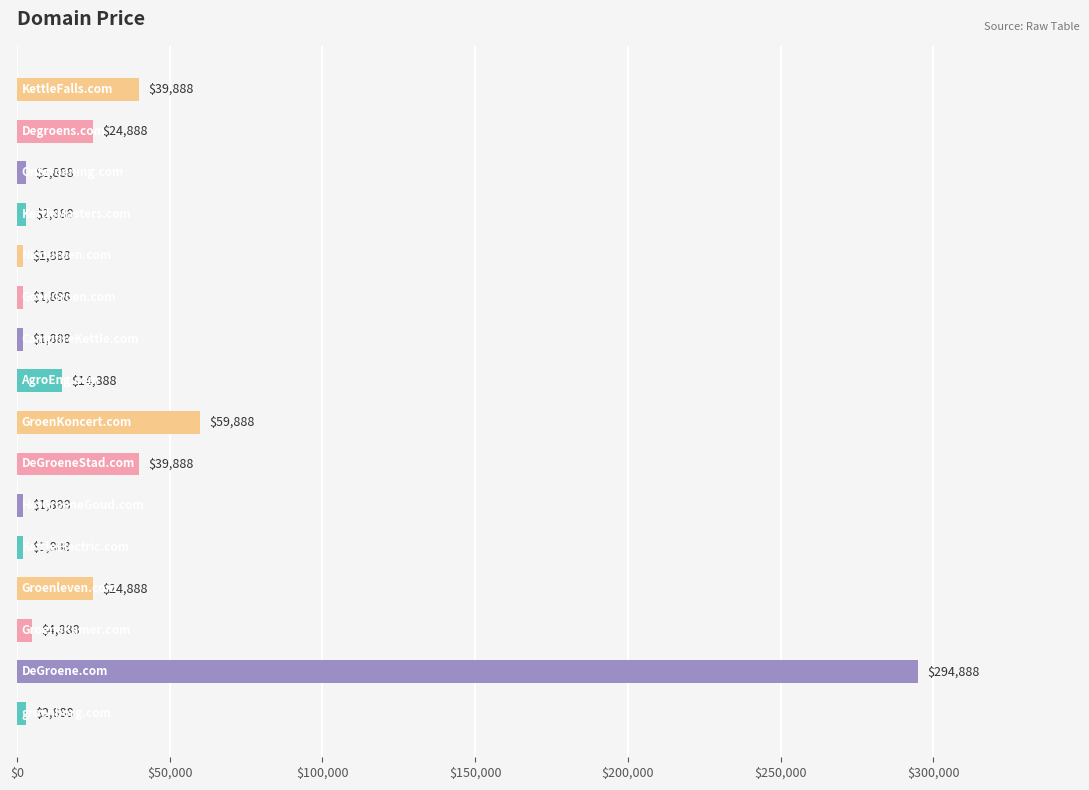

Reading bottom to top, what are all the values shown in this chart?

2888	294888	4888	24888	1888	1888	39888	59888	14888	1888	1888	1888	2888	2888	24888	39888